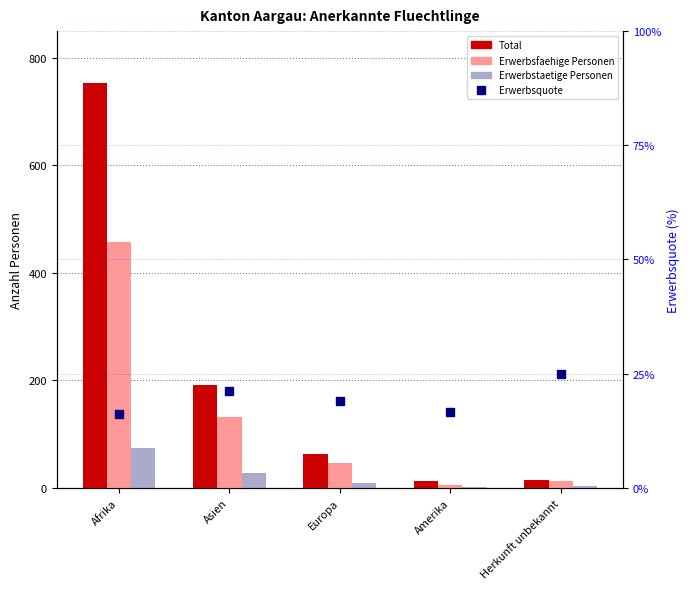

Count the number of categories in the chart.

5